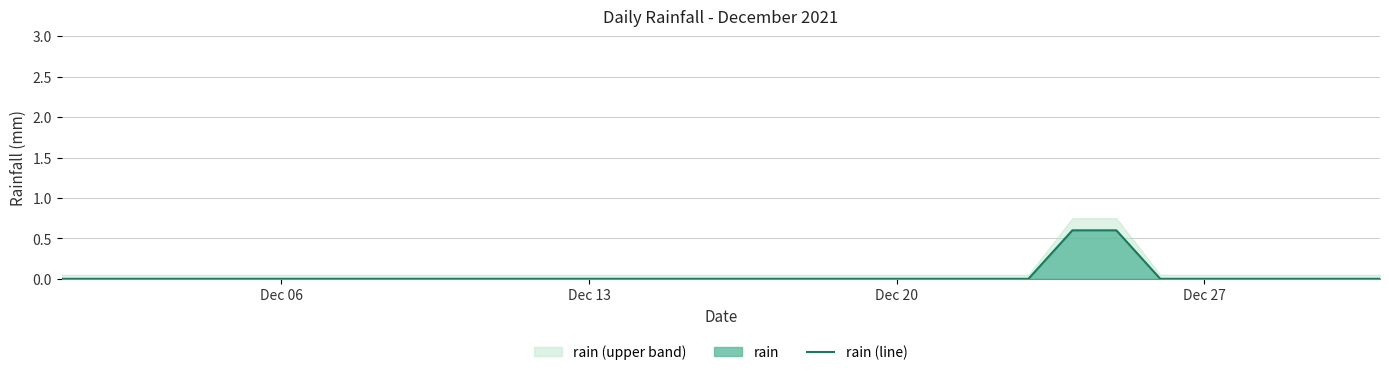

What is the difference between the maximum and minimum values?

0.6